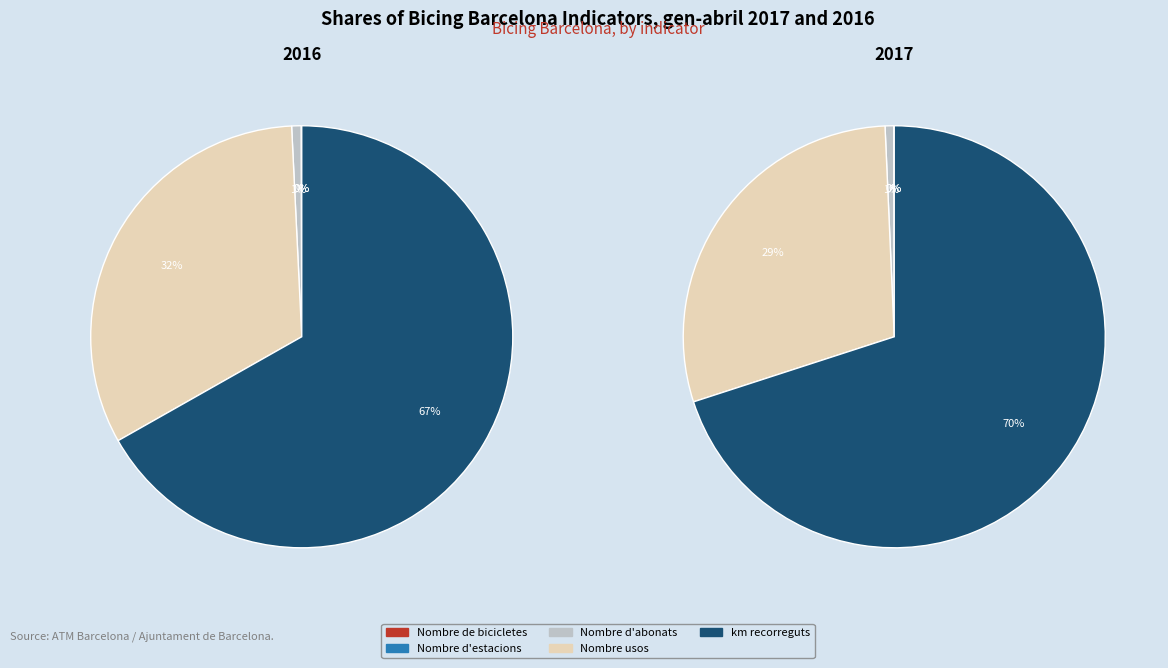

What percentage is the km recorreguts slice, to the nearest percent?

67%